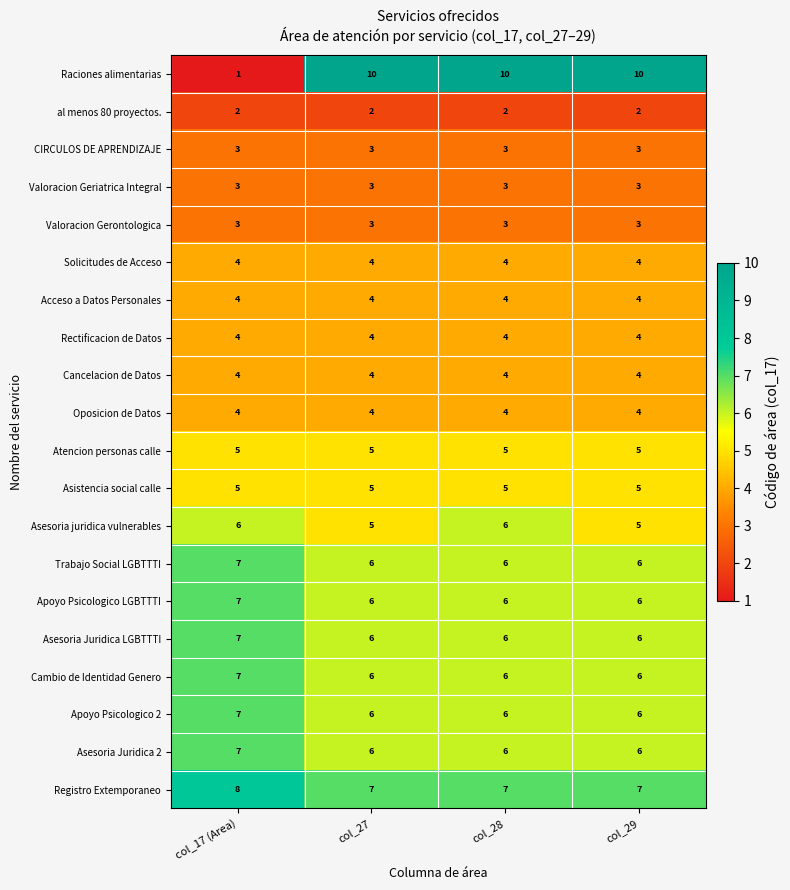

At which category is the sum across all series the highest?

col_28